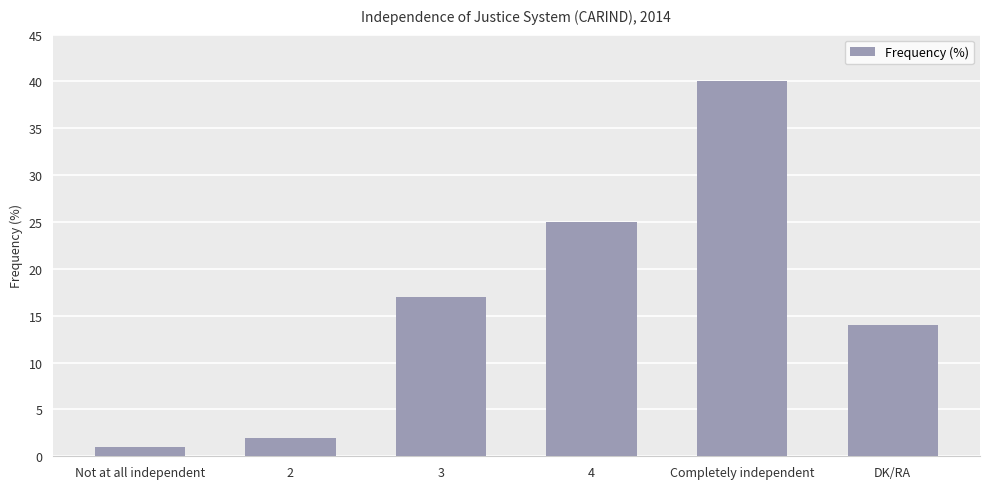

True or false: the data shows 1 at Not at all independent.

True